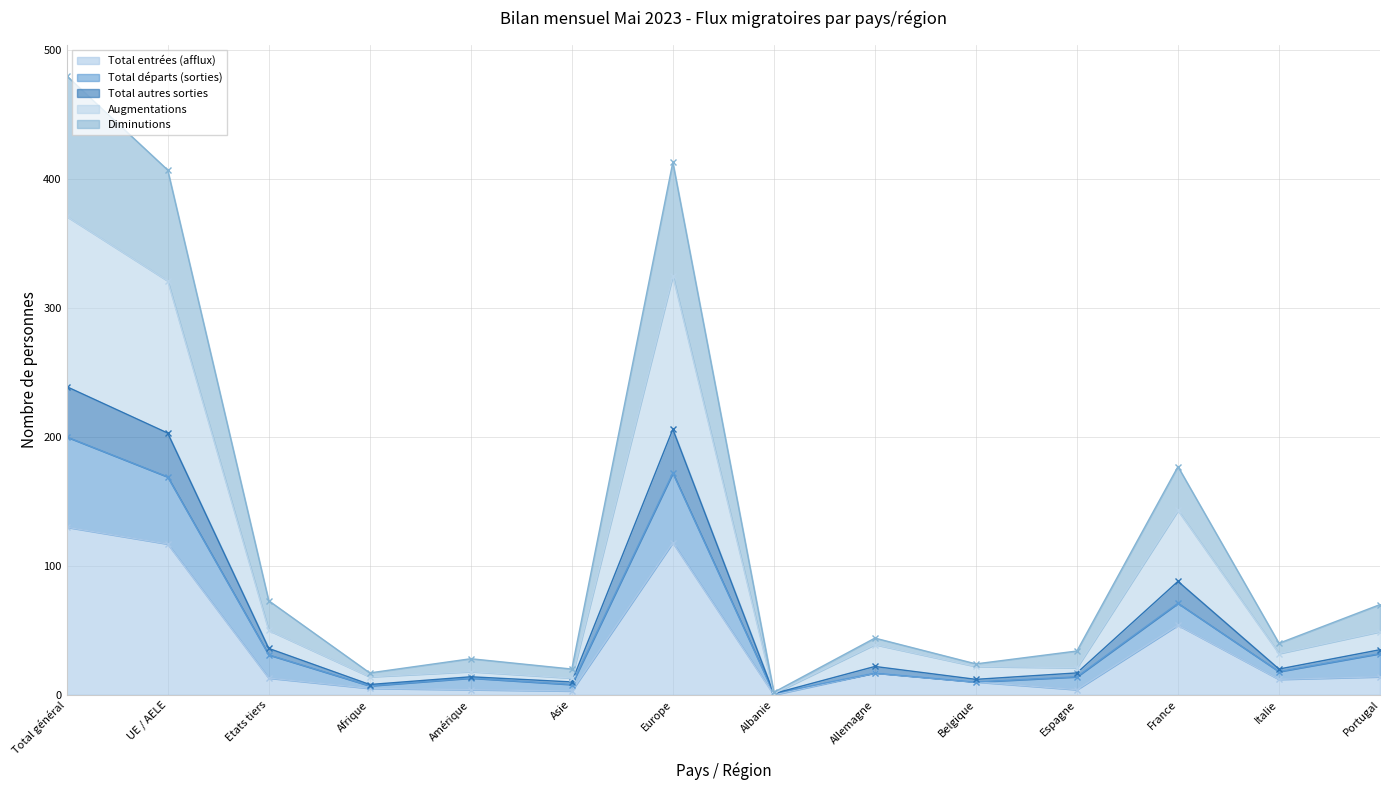

Which category has the highest value across all series?

Total général